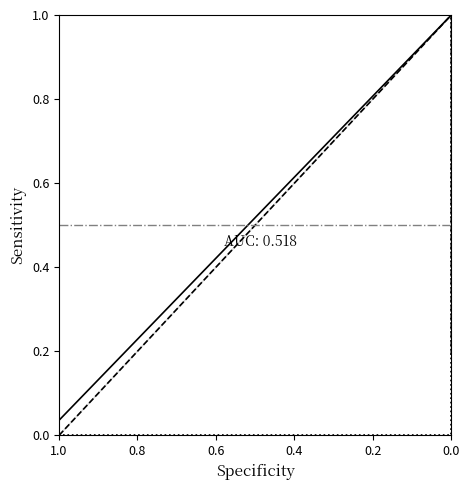

True or false: io_index has more than 0 interior local peaks.

True